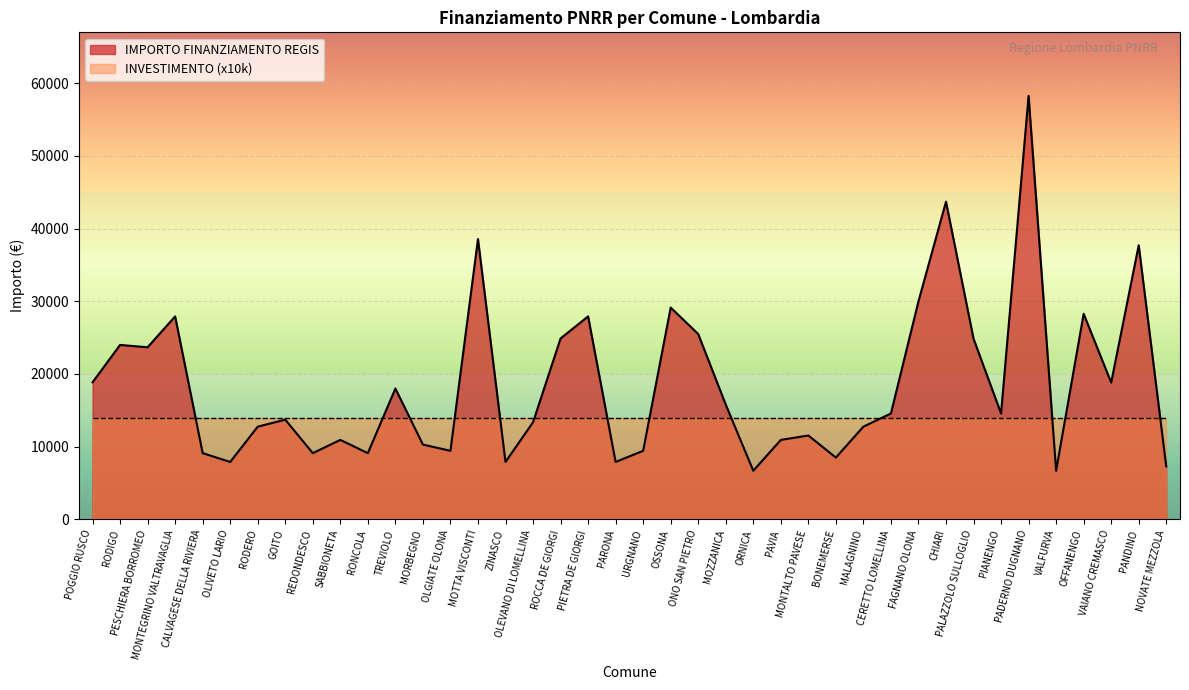

What value does the data have at RONCOLA?

9105